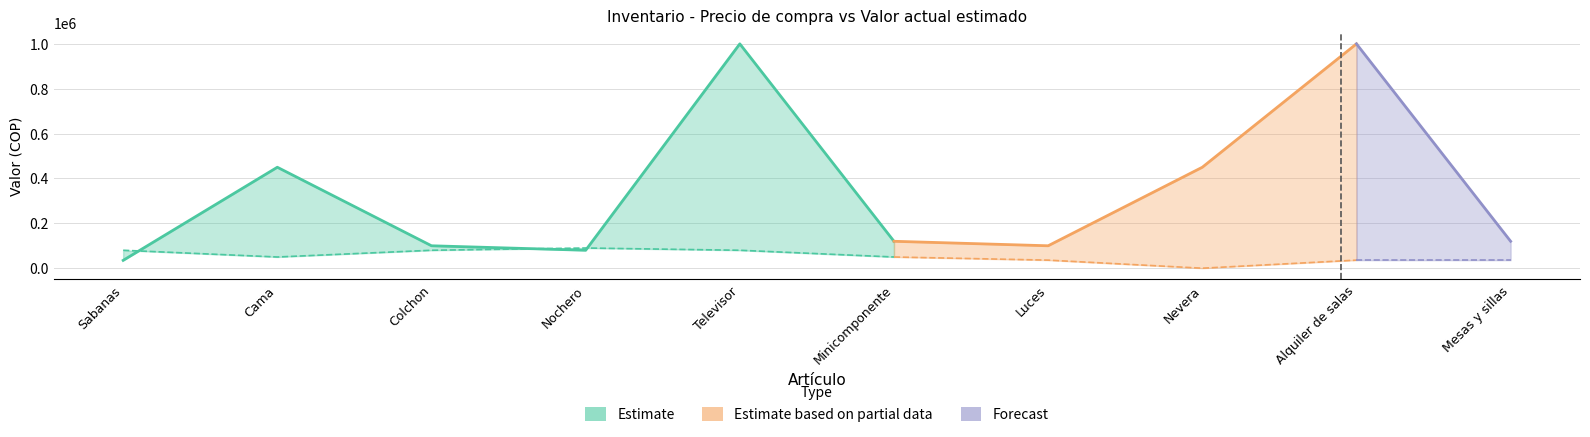

Rank the series at Televisor from highest to lowest value.

Precio de compra, Valor actual estimado